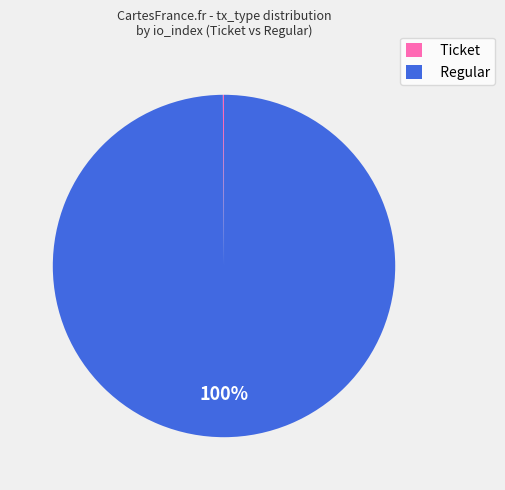

What is the largest slice in the pie chart?

Regular